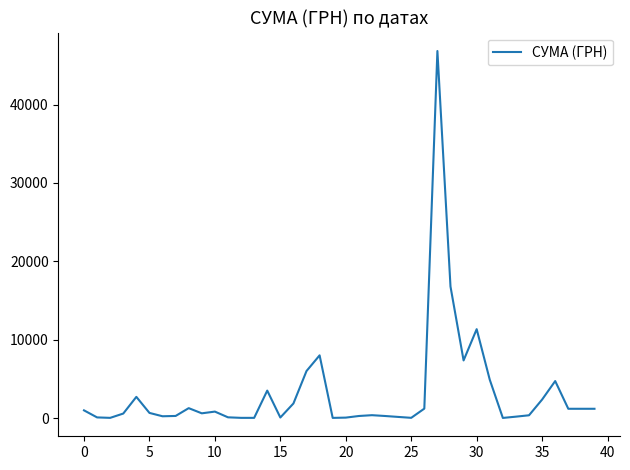

What is the difference between the maximum and minimum values?

46832.7